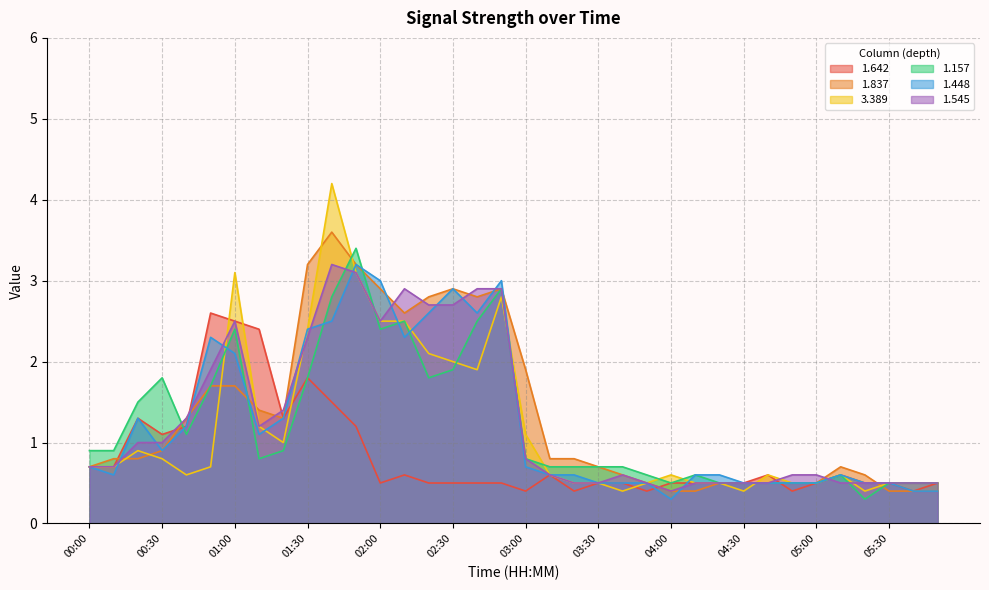

True or false: 1.157 and 1.642 intersect in this chart.

True